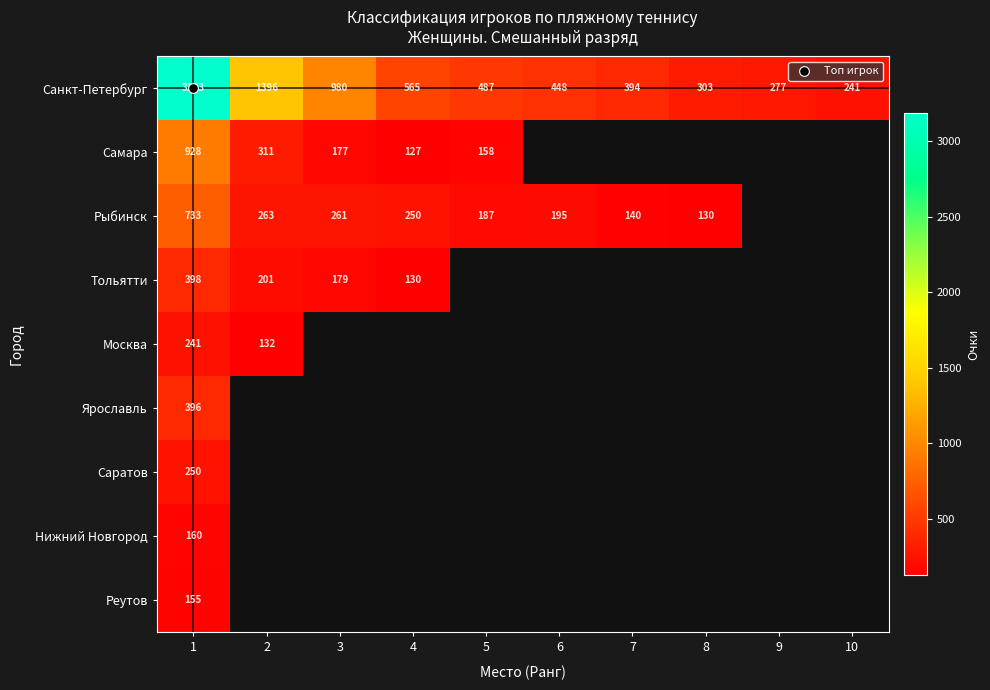

The Нижний Новгород series shows 160.0 at 1. True or false?

True